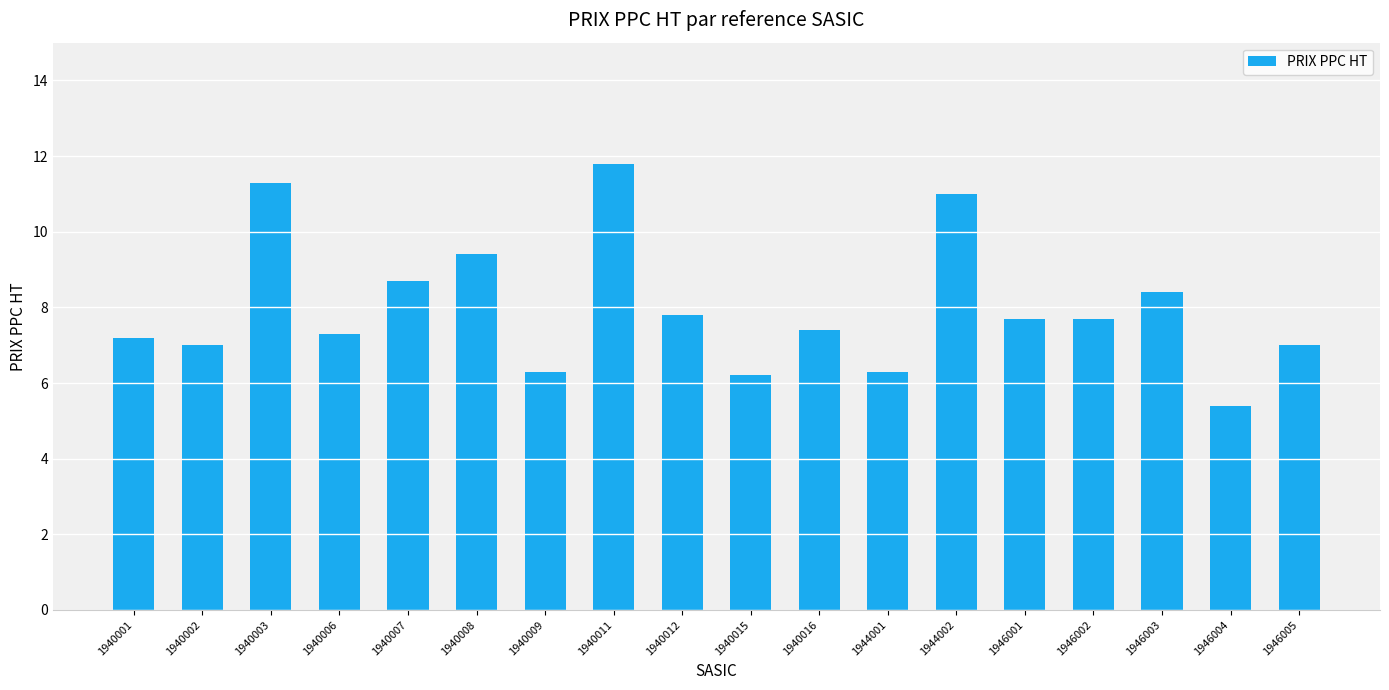

At which label does the data first exceed 7?

1940001